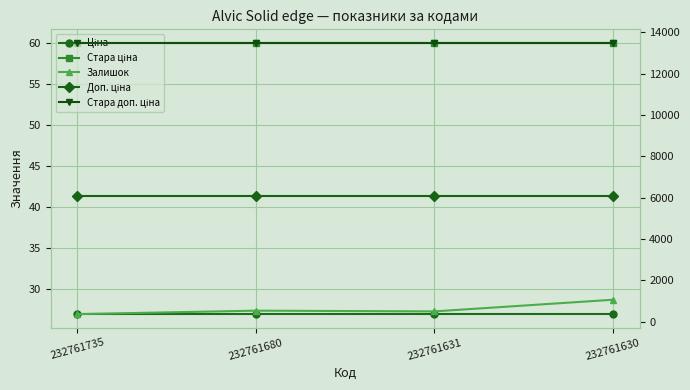

What value does the Стара ціна series have at 232761631?

60.0